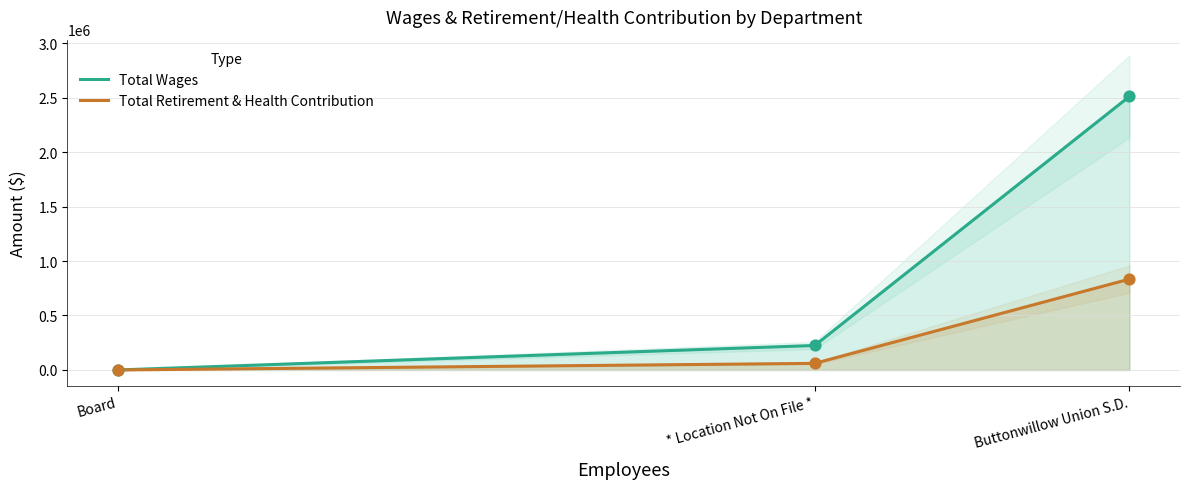

At how many categories does at least one series exceed 1937709?

1